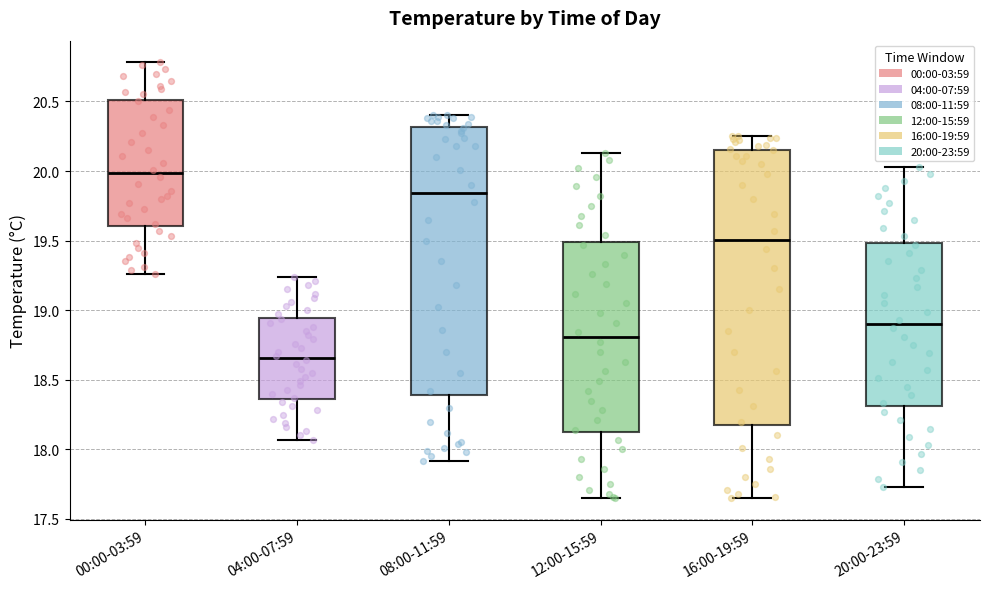

Which box's median line is the lowest?

04:00-07:59